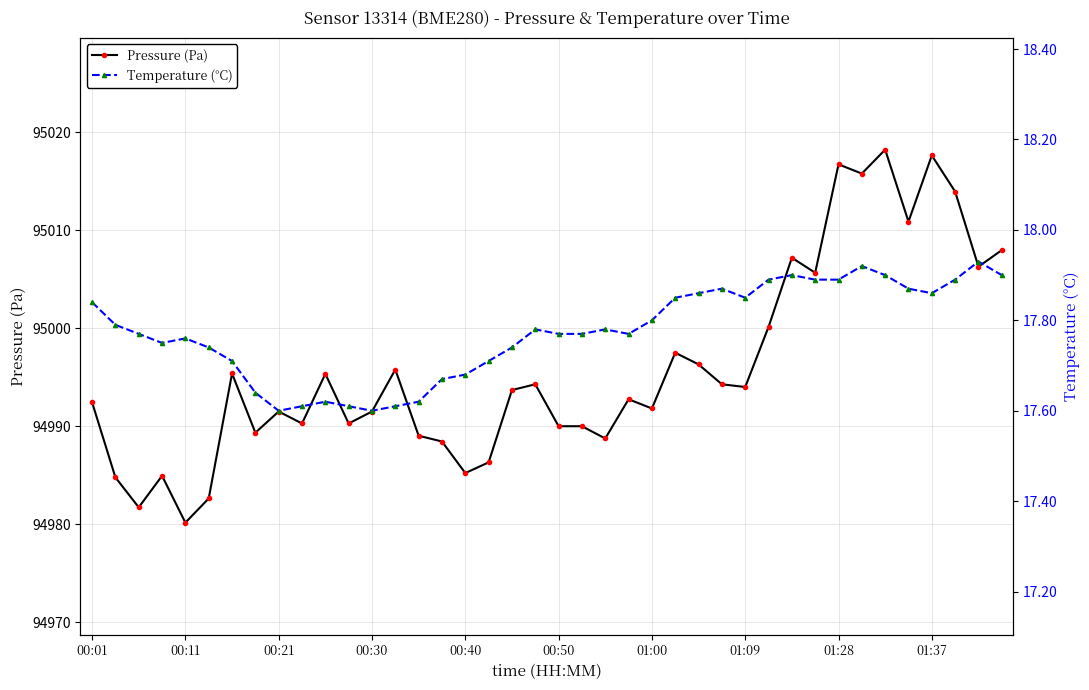

What is the value of the Pressure (Pa) point at the 25th from the left?

94991.8